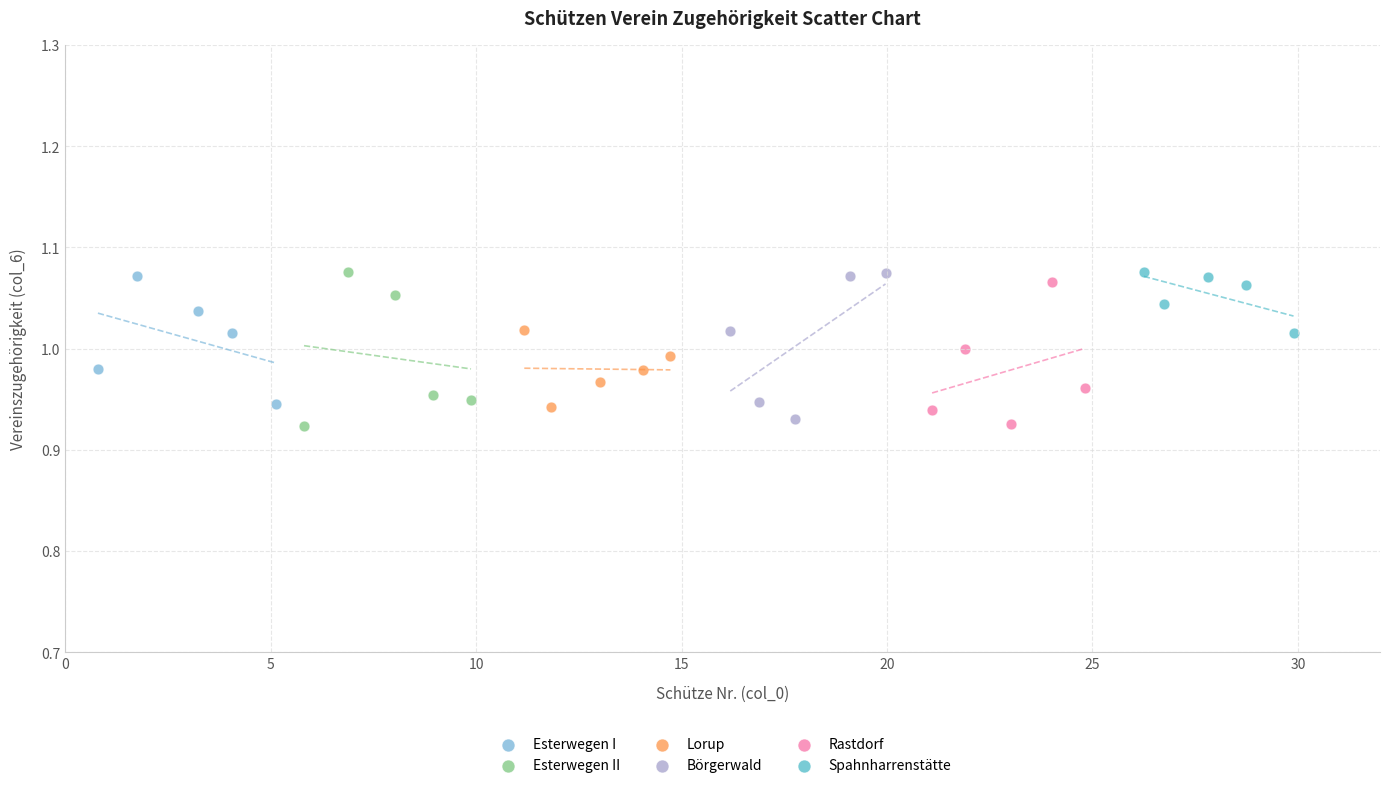

What are all the series names shown in the legend?

Esterwegen I, Esterwegen II, Lorup, Börgerwald, Rastdorf, Spahnharrenstätte